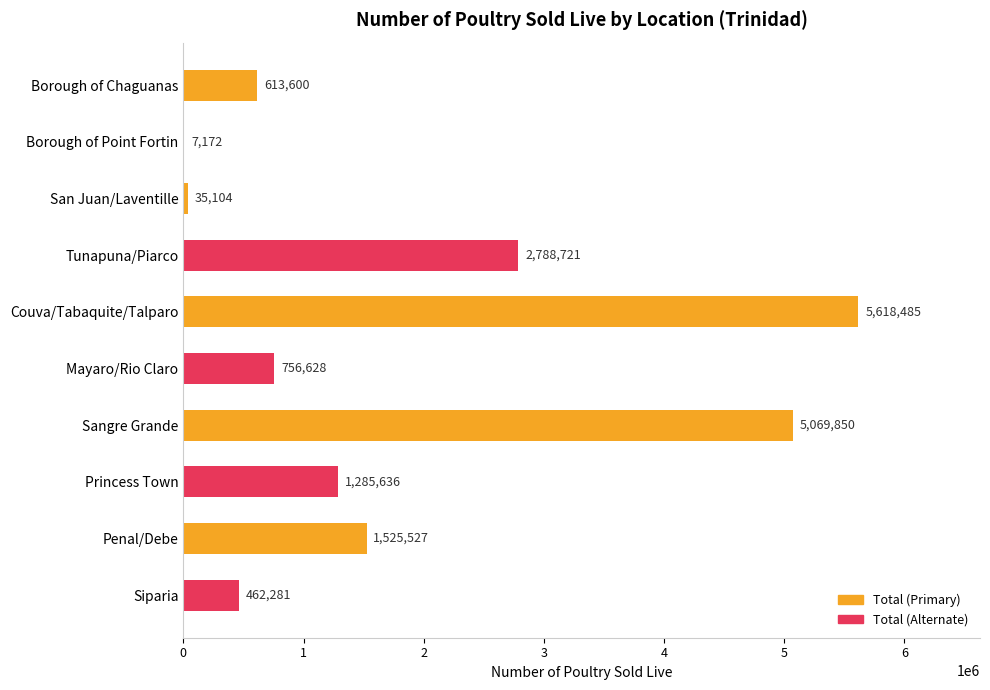

The value at Mayaro/Rio Claro is 756628. True or false?

True